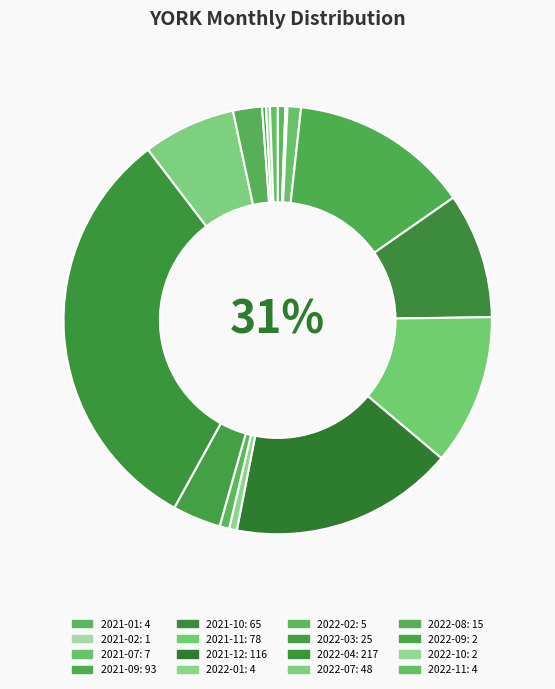

How much of the chart is everything except 2022-10?

99.7%